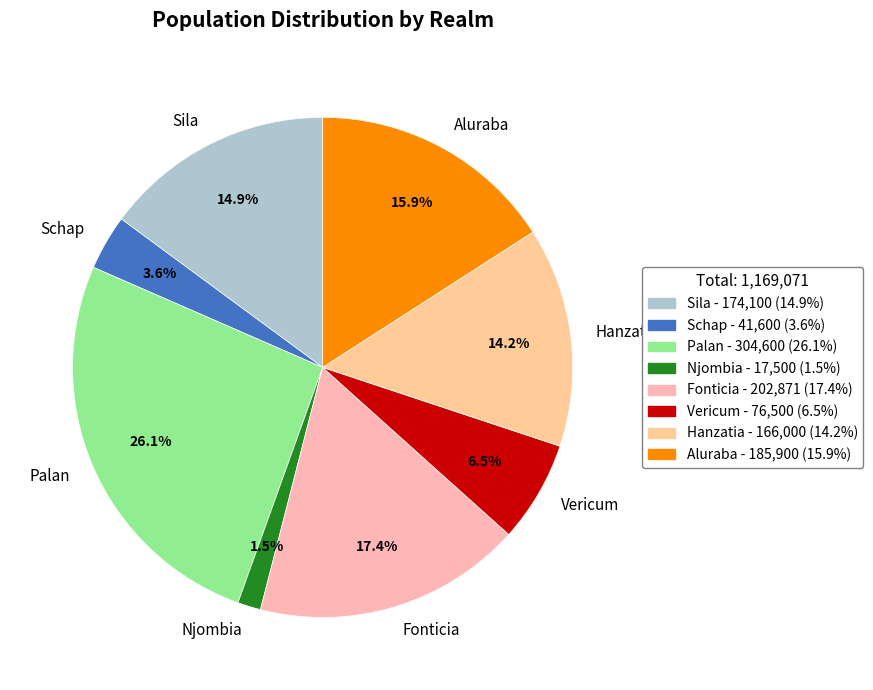

Which category has the biggest portion of the pie?

Palan